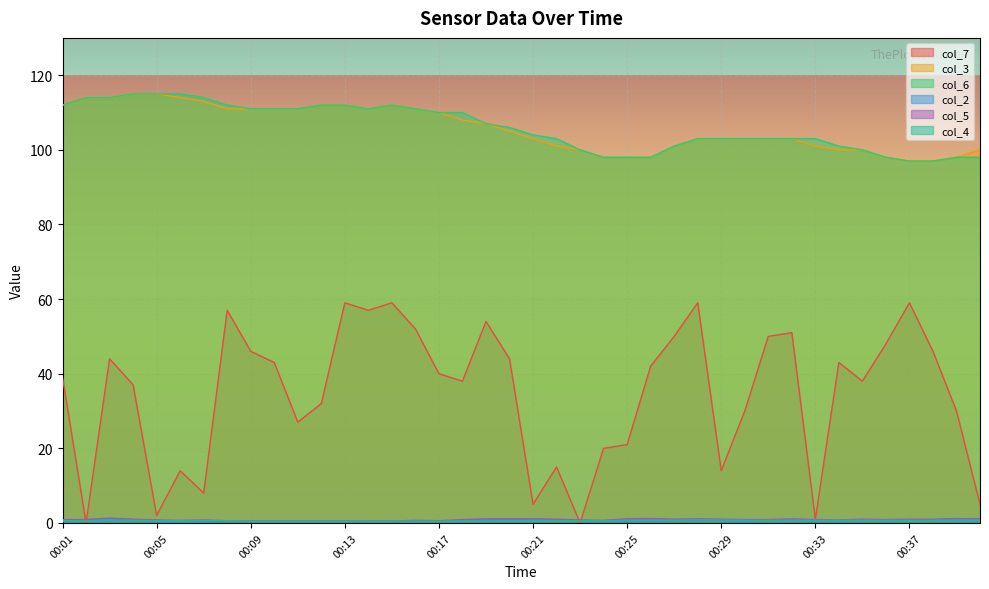

What are all the series names shown in the legend?

col_7, col_3, col_6, col_2, col_5, col_4